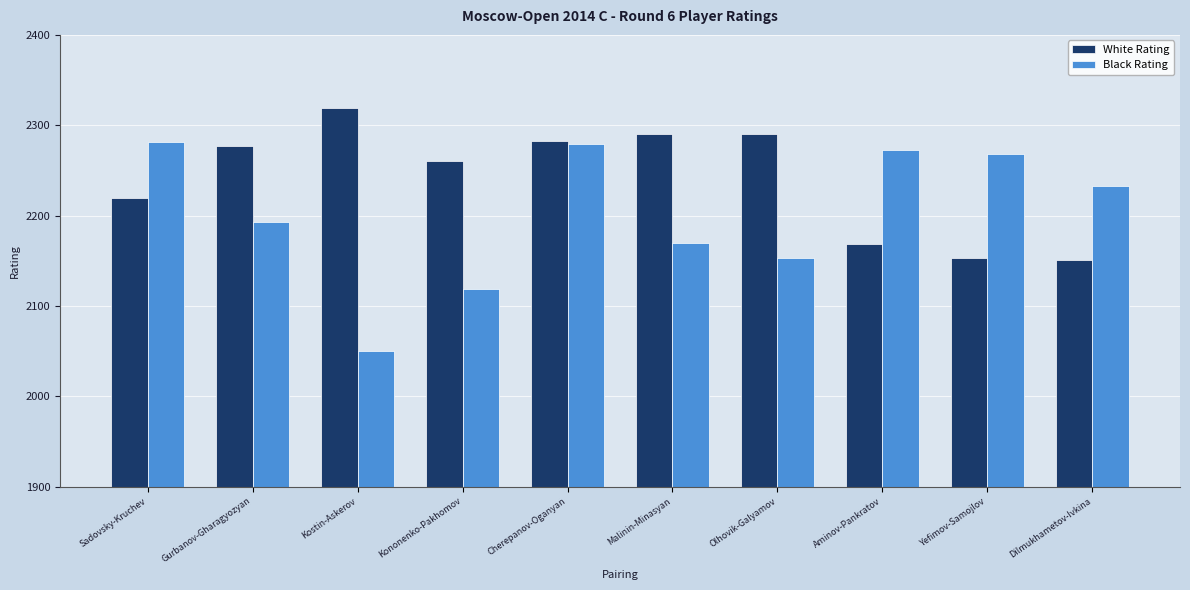

What is the difference between the Black Rating values at Malinin-Minasyan and Sadovsky-Kruchev?

111